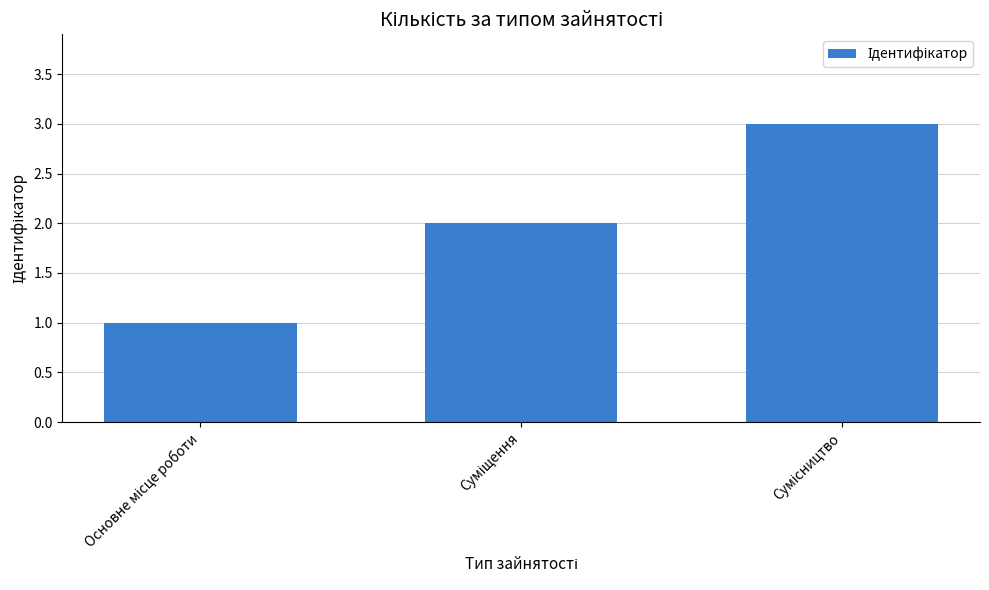

What is the maximum value shown in the chart?

3